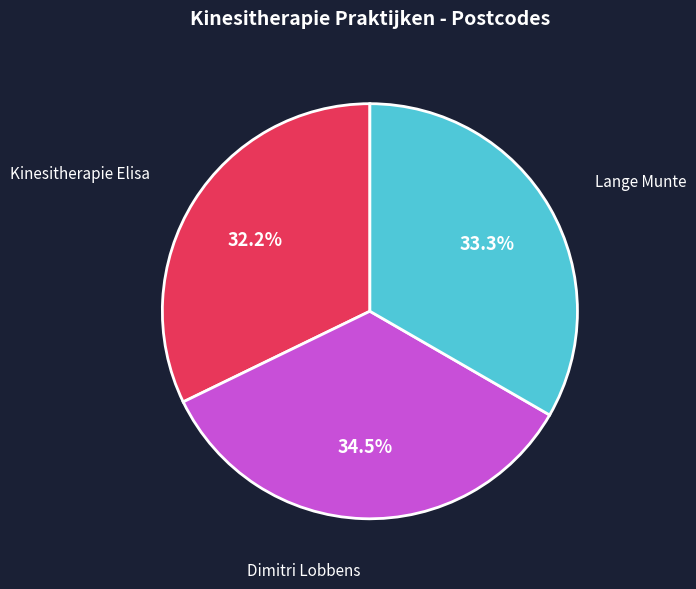

Between Lange Munte and Dimitri Lobbens, which is larger?

Dimitri Lobbens